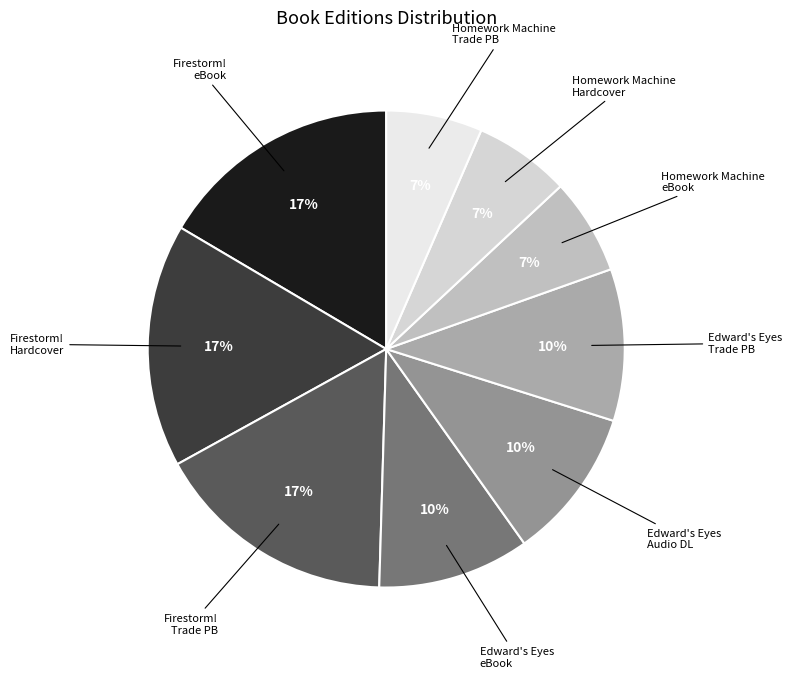

What percentage is the Edward's Eyes eBook slice, to the nearest percent?

10%